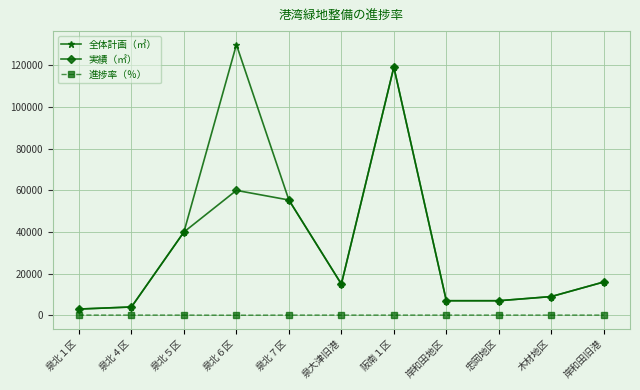

Where is 実績（㎡） nearest to the value 61103?

泉北６区